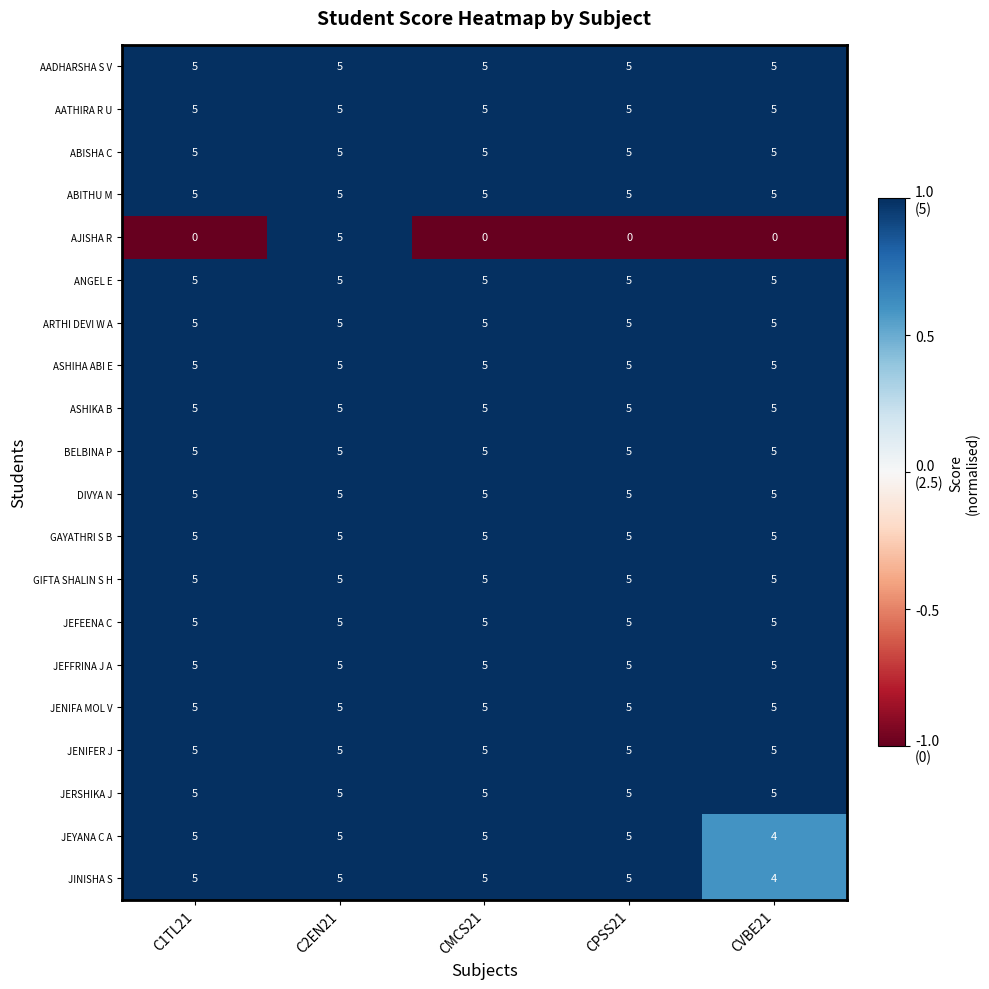

The value of ANGEL E at C2EN21 is 5. True or false?

True